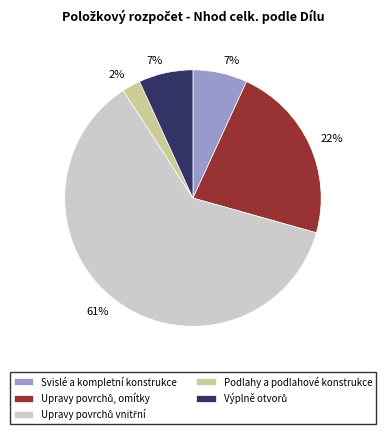

How many slices are in this pie chart?

5